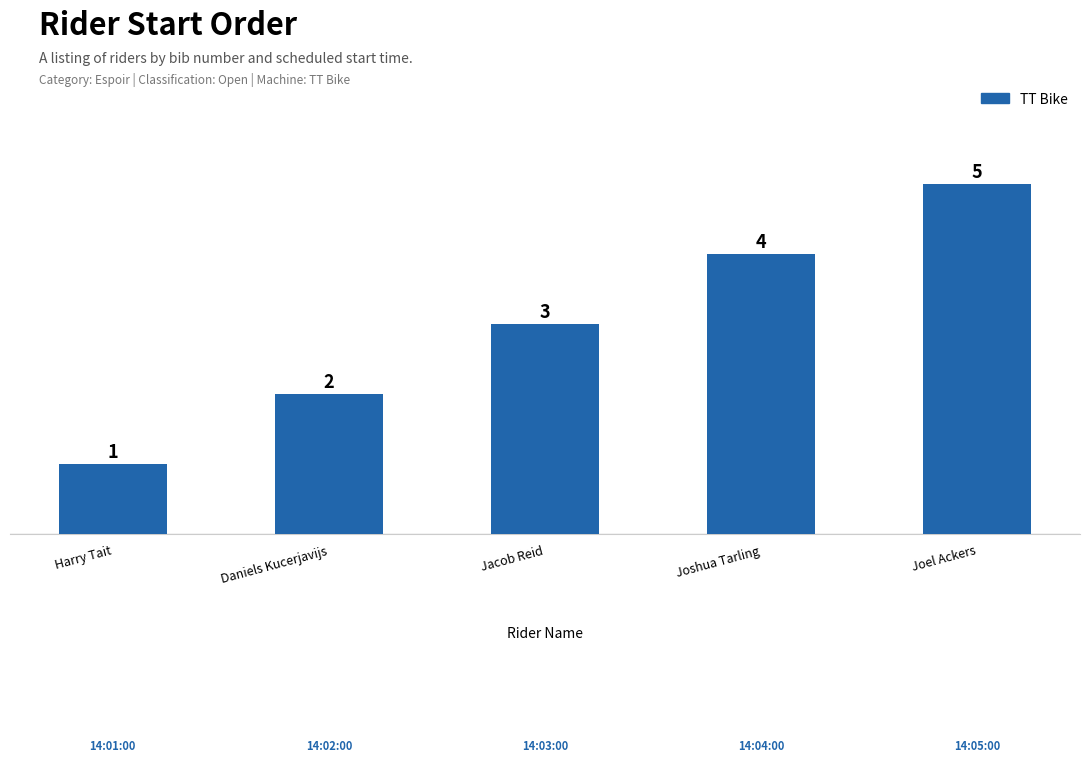

Rank the categories by value from highest to lowest.

Joel Ackers, Joshua Tarling, Jacob Reid, Daniels Kucerjavijs, Harry Tait